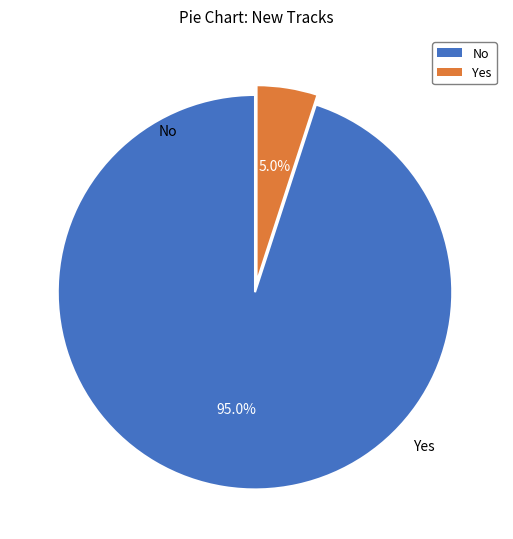

Do Yes and No together represent more than half of the pie?

Yes